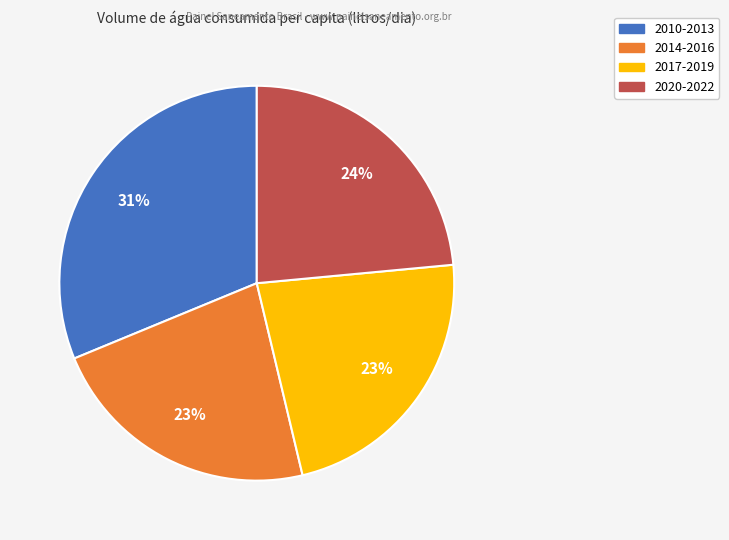

Does any single category account for the majority?

No